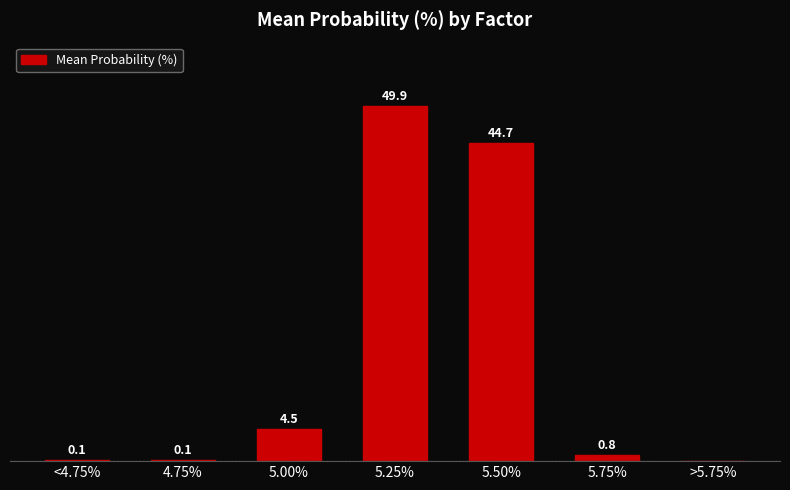

Are the bars horizontal?

No